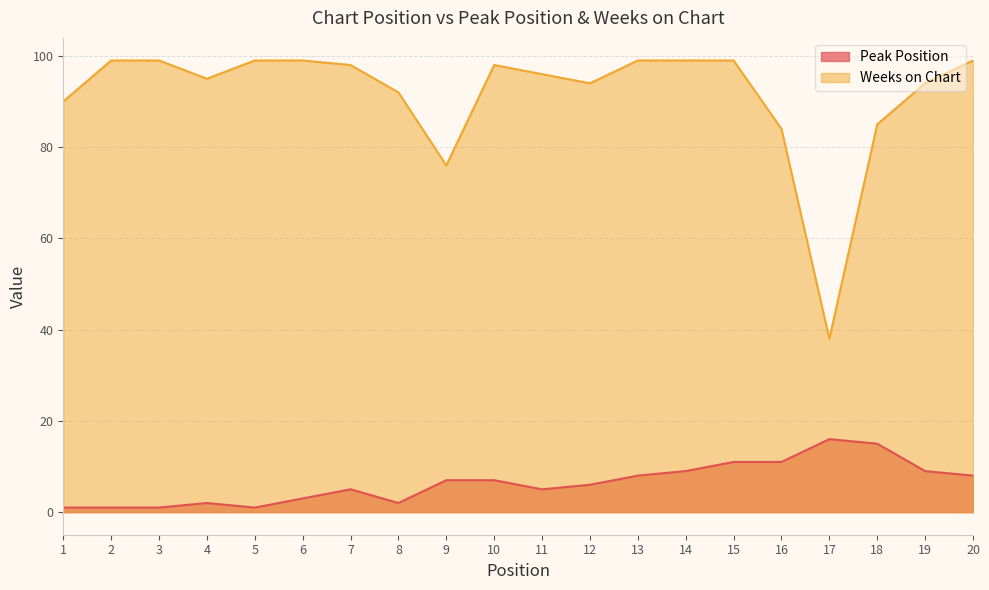

Reading left to right, what are all the values shown in this chart?

Peak Position: 1=1	2=1	3=1	4=2	5=1	6=3	7=5	8=2	9=7	10=7	11=5	12=6	13=8	14=9	15=11	16=11	17=16	18=15	19=9	20=8
Weeks on Chart: 1=90	2=99	3=99	4=95	5=99	6=99	7=98	8=92	9=76	10=98	11=96	12=94	13=99	14=99	15=99	16=84	17=38	18=85	19=94	20=99